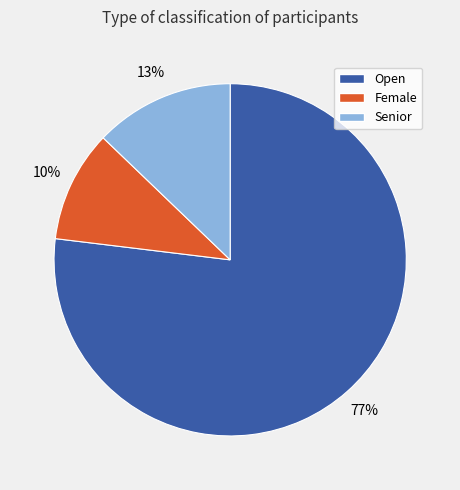

Do Senior and Open together represent more than half of the pie?

Yes